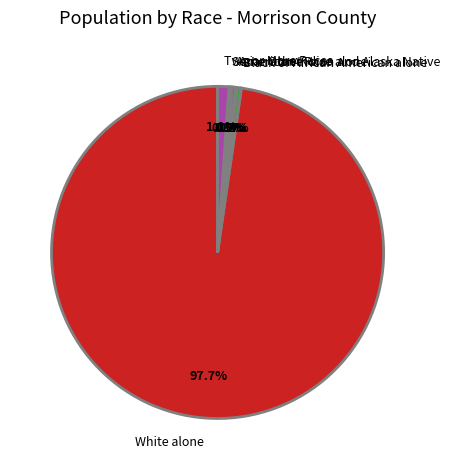

Does any single category account for the majority?

Yes